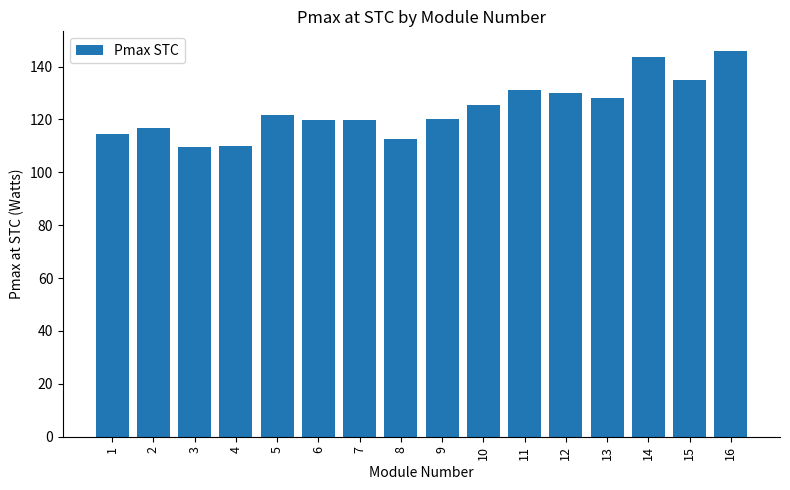

How many values exceed 121?

8